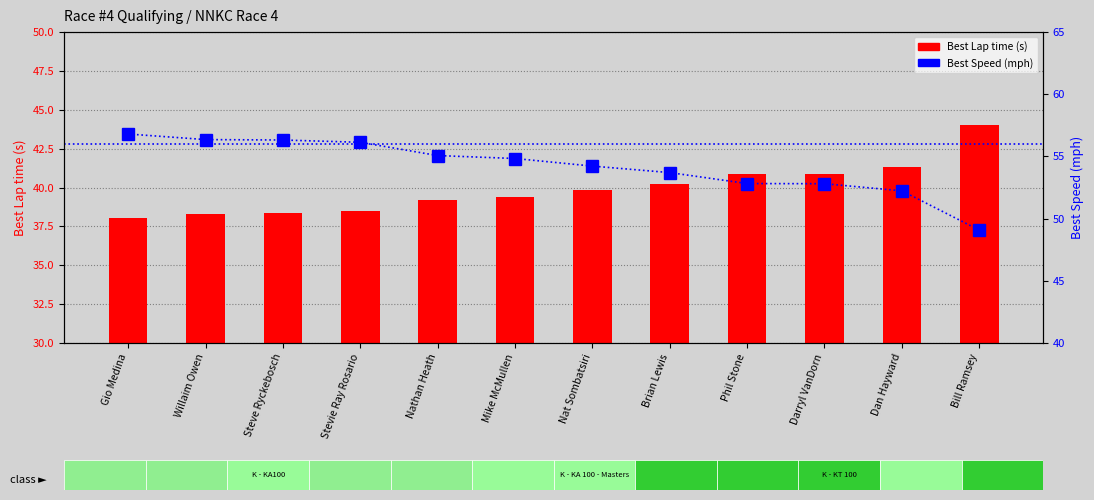

The value of Best Lap time at Willaim Owen is 22.2. True or false?

False